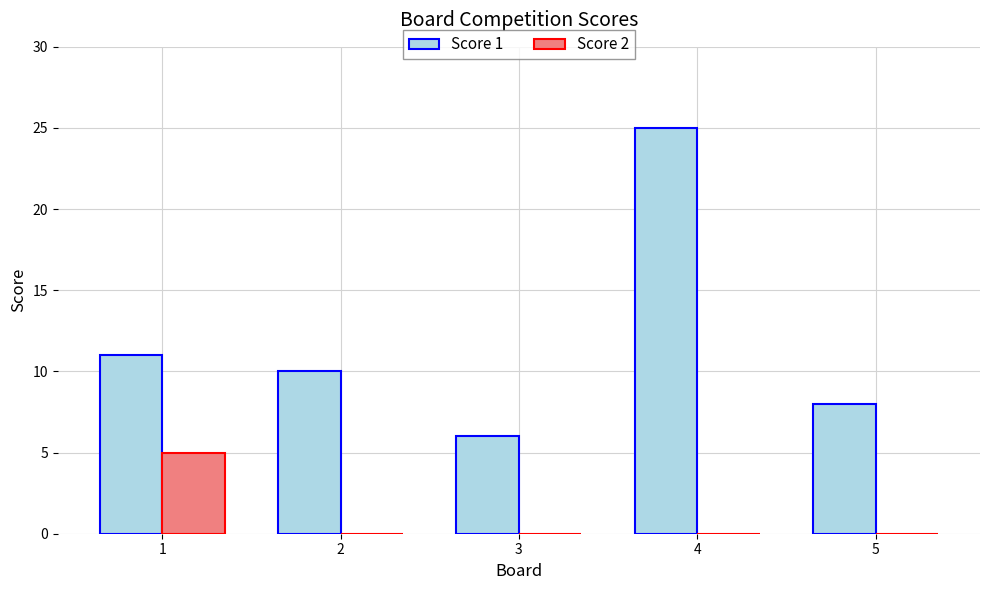

What is the sum of all Score 1 values?

60